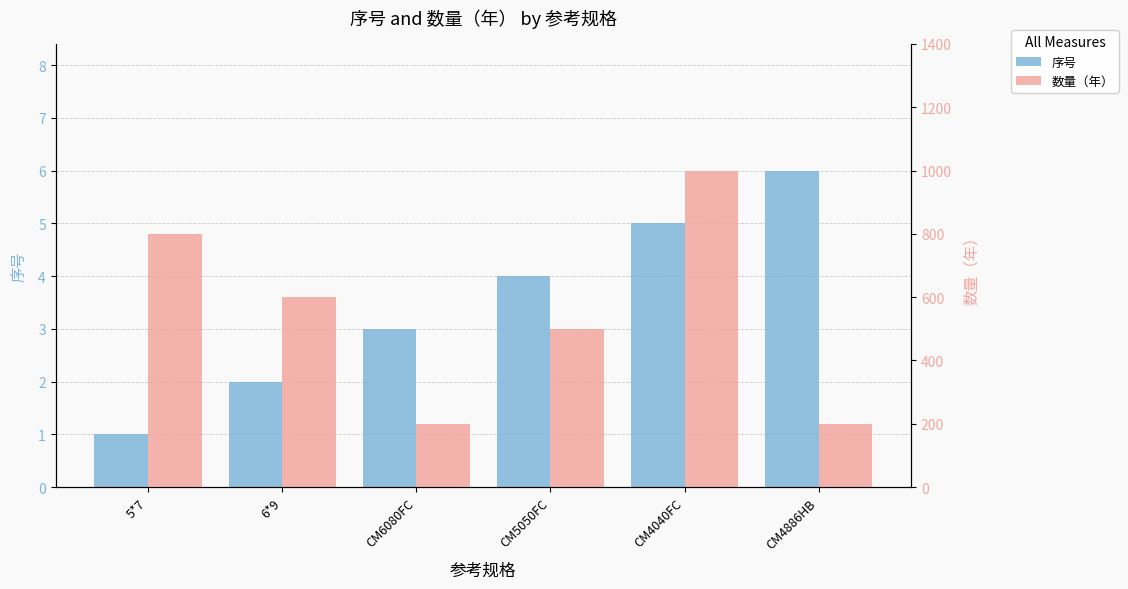

What is the greatest value displayed?

1000